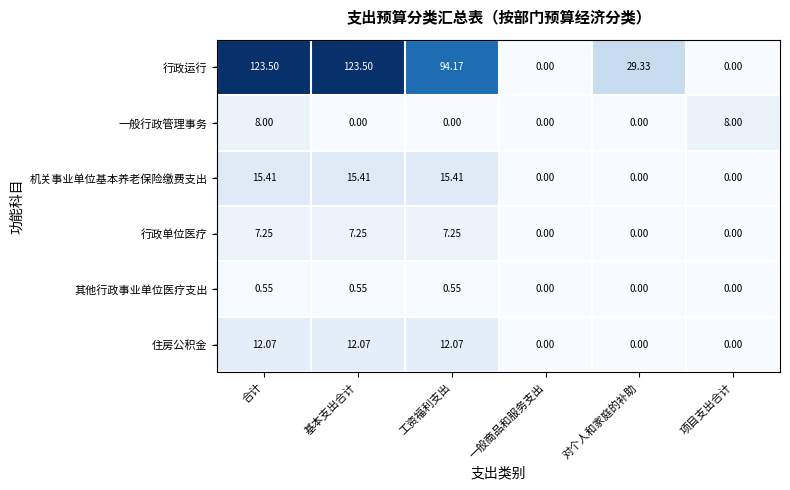

Which series has the largest total across all categories?

行政运行